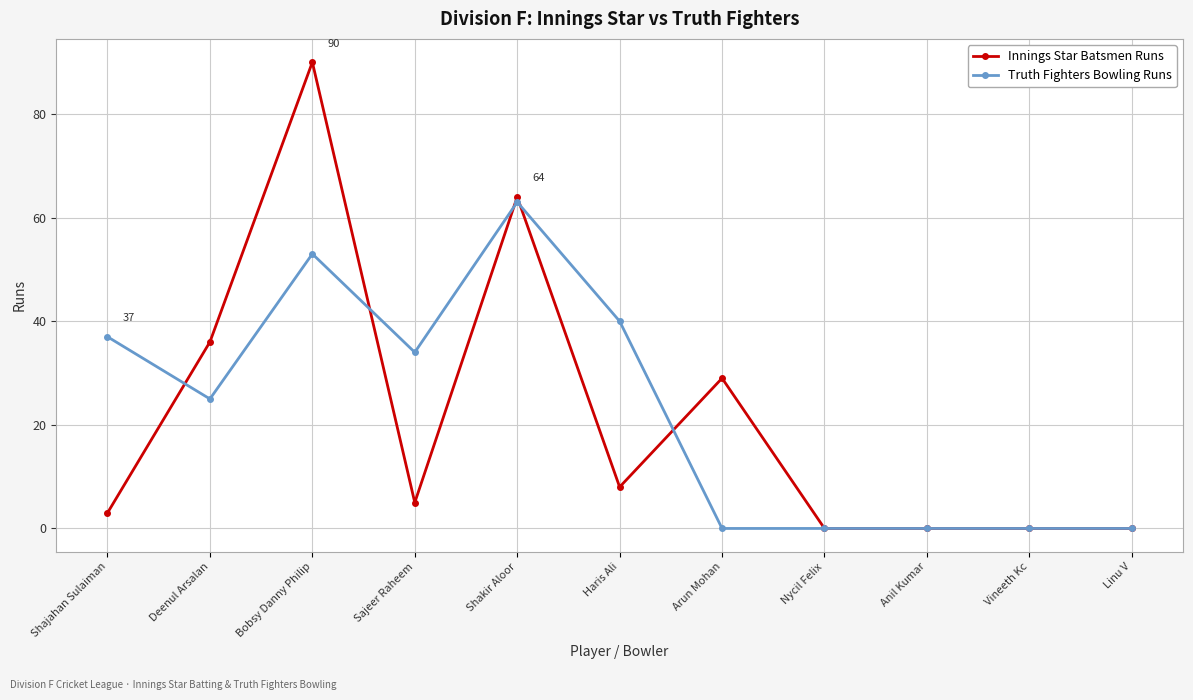

At which category is the sum across all series the highest?

Bobsy Danny Philip